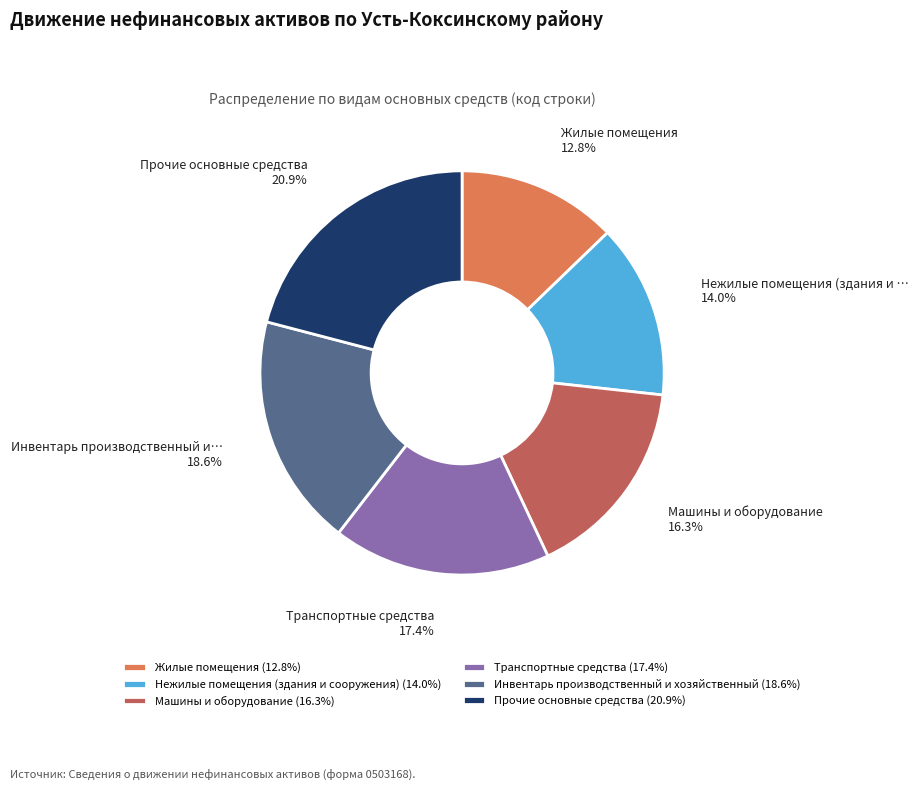

Approximately how many times larger is the value at Прочие основные средства compared to Транспортные средства?

1.2